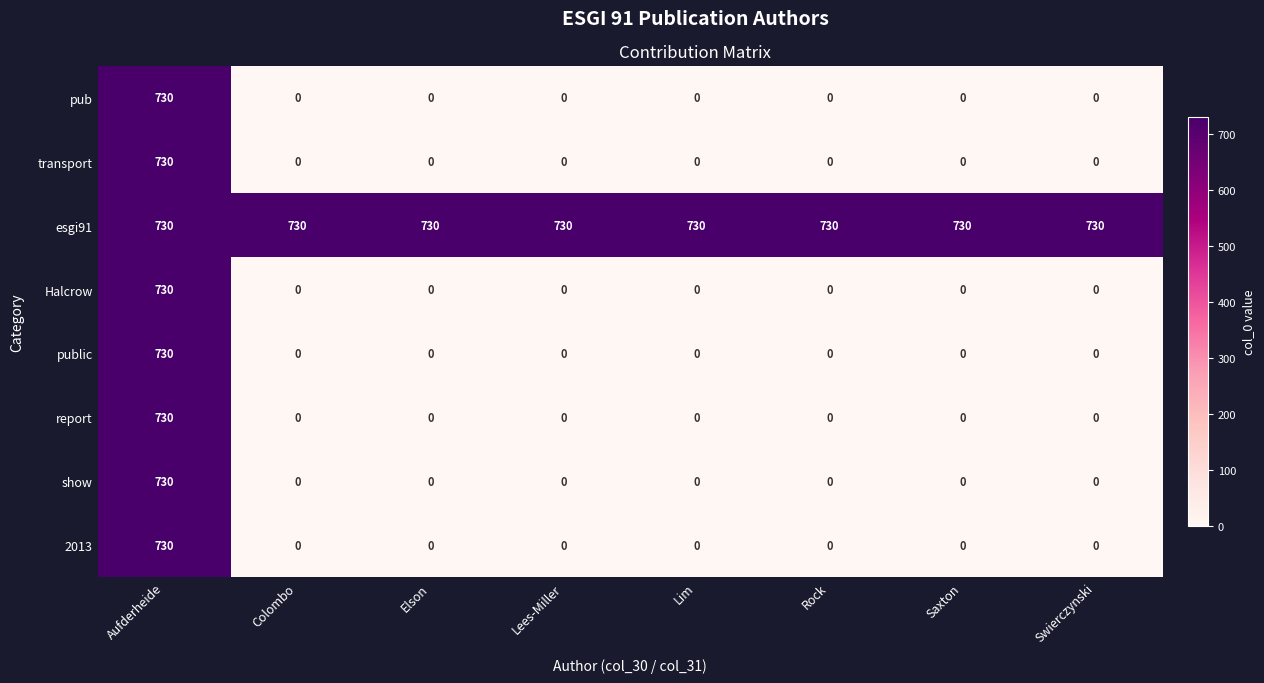

How many series are shown in this chart?

8